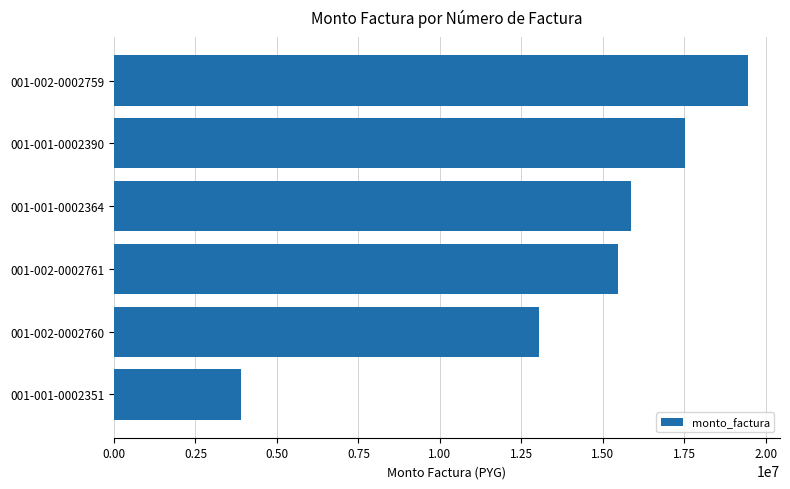

Between 001-002-0002760 and 001-002-0002761, which is larger?

001-002-0002761